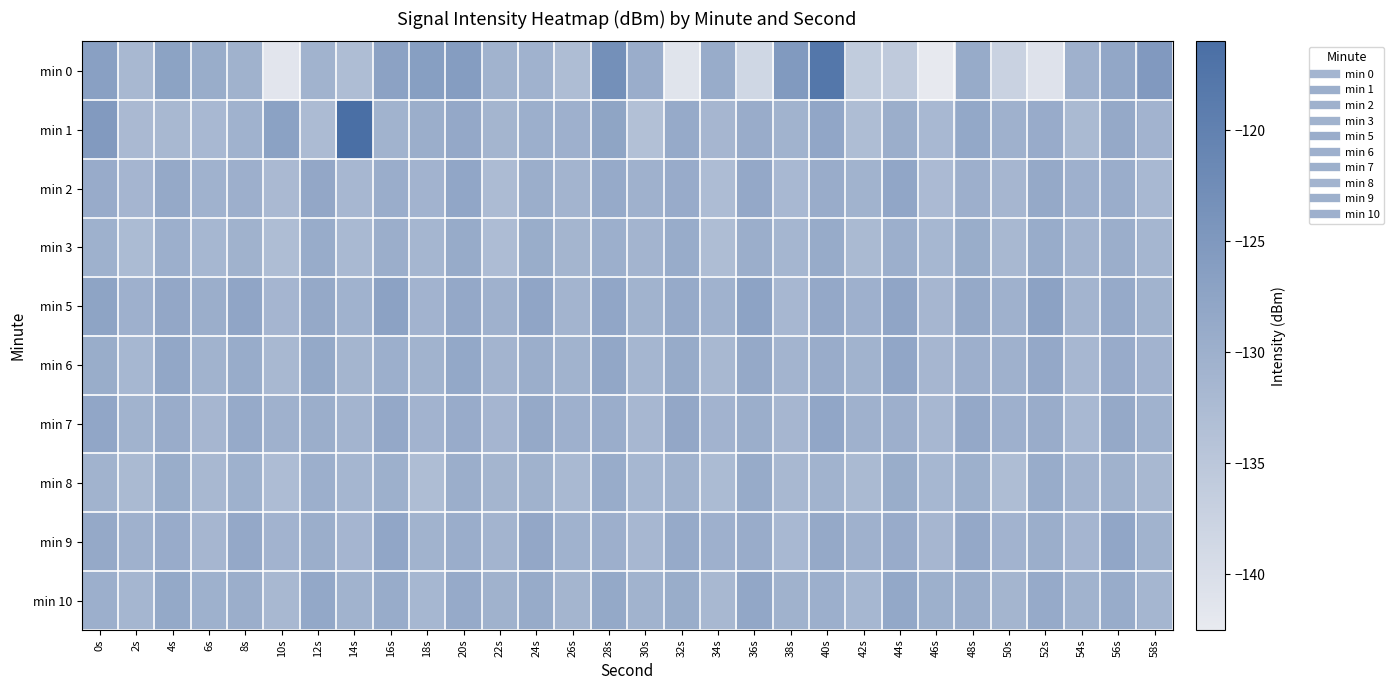

Which has a higher value, 10s or 2s?

2s